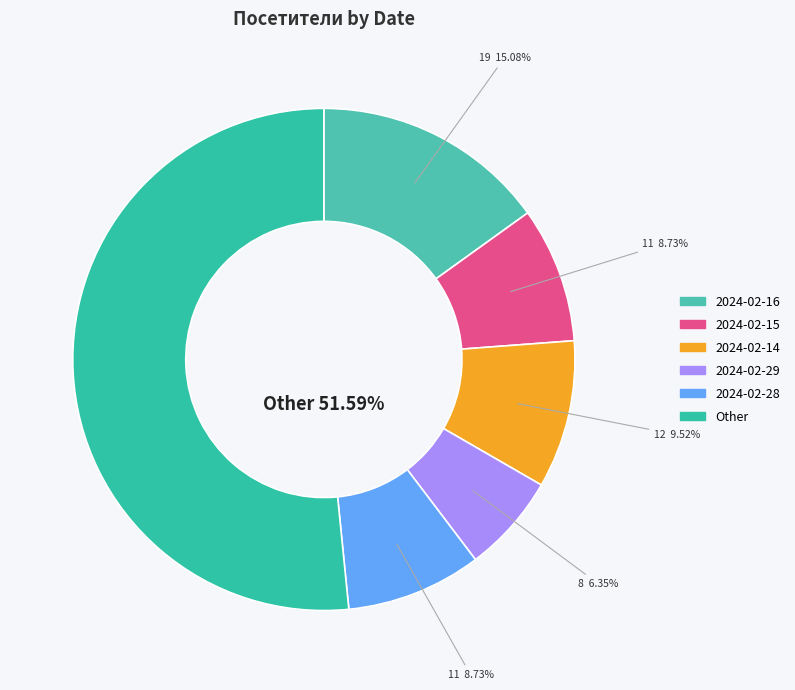

Is there any slice that represents more than half of the pie?

Yes